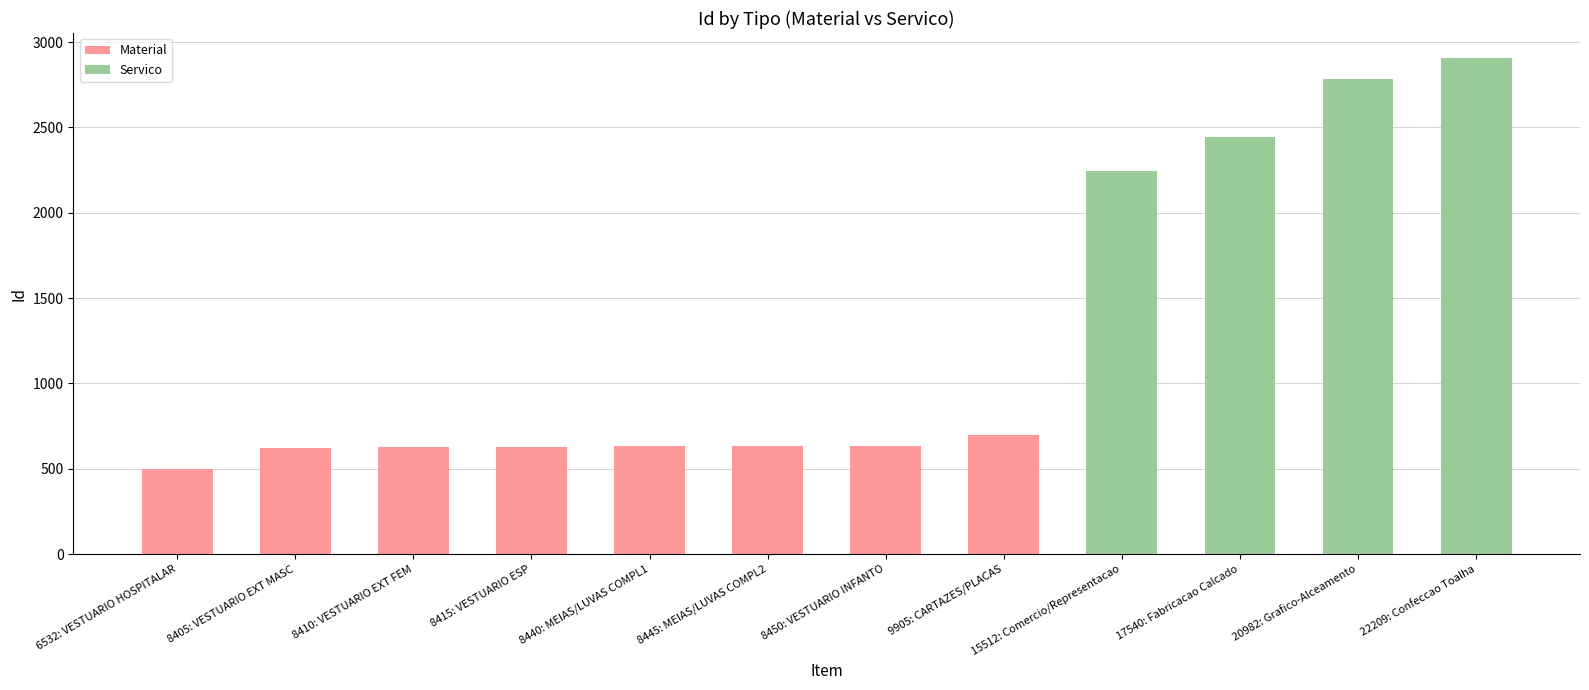

What is the label of the 11th bar from the left?

20982: Grafico-Alceamento